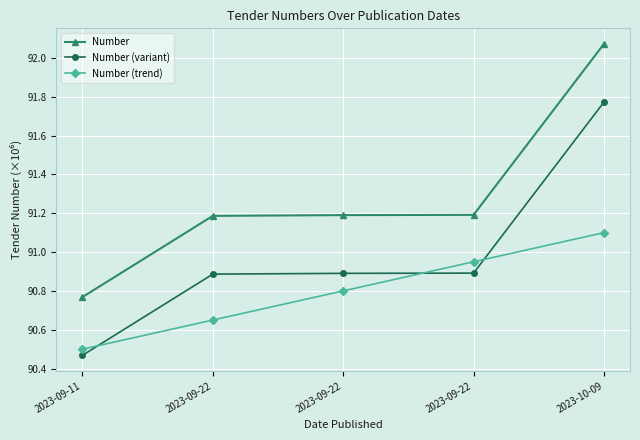

Between 2023-09-11 and 2023-09-22, which series saw the biggest shift?

Number